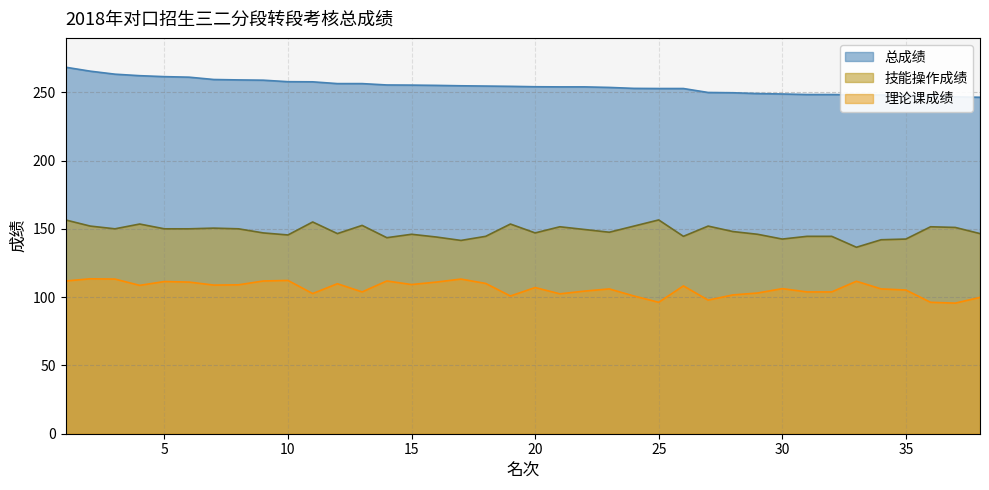

True or false: 总成绩 and 理论课成绩 intersect in this chart.

False